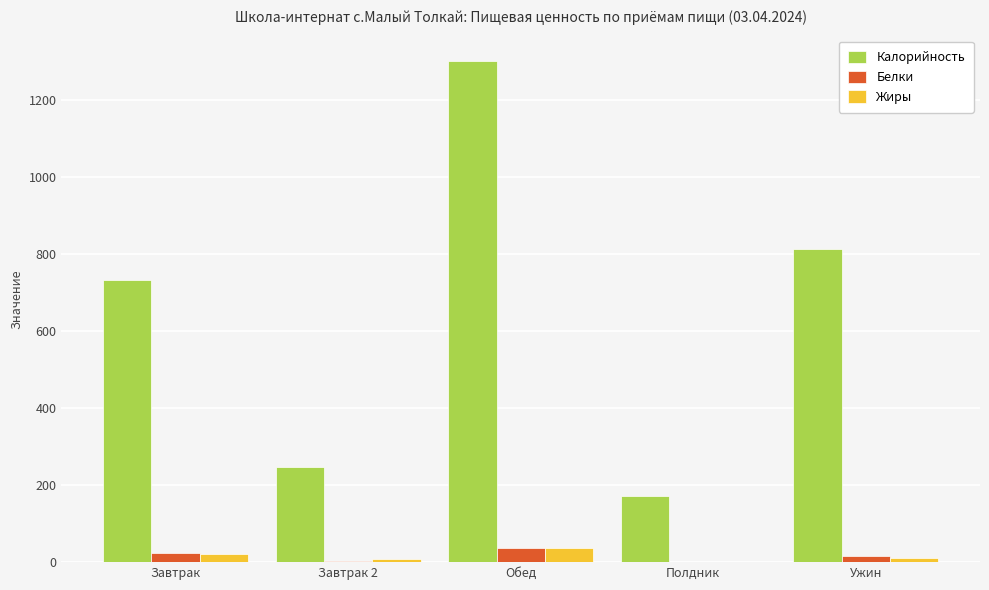

What is the maximum value for Калорийность?

1303.1